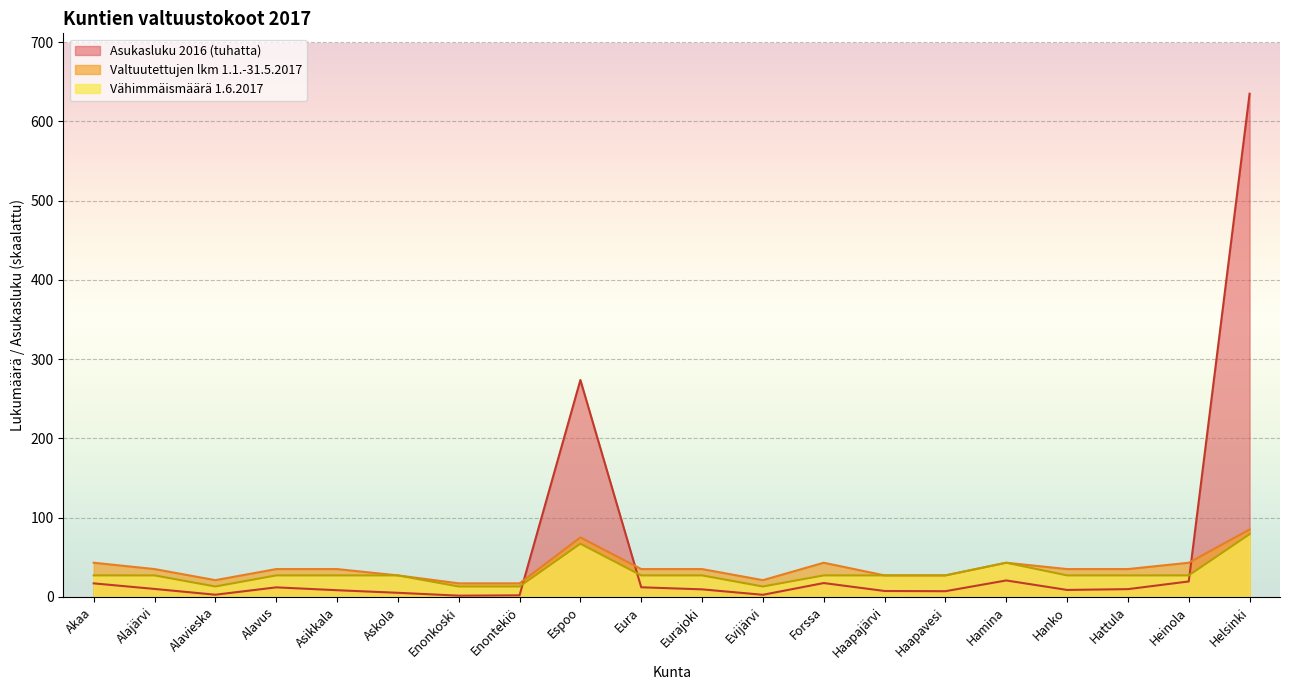

Reading right to left, extract all data points from this chart.

Asukasluku 2016: 634.9	19.4	9.7	8.7	20.6	7.1	7.3	17.4	2.5	9.4	12.0	273.6	1.9	1.4	5.1	8.3	11.9	2.6	9.9	17.0
Valtuutettujen lkm 1.1.-31.5.2017: 85.0	43.0	35.0	35.0	43.0	27.0	27.0	43.0	21.0	35.0	35.0	75.0	17.0	17.0	27.0	35.0	35.0	21.0	35.0	43.0
Vähimmäismäärä 1.6.2017: 79.0	27.0	27.0	27.0	43.0	27.0	27.0	27.0	13.0	27.0	27.0	67.0	13.0	13.0	27.0	27.0	27.0	13.0	27.0	27.0